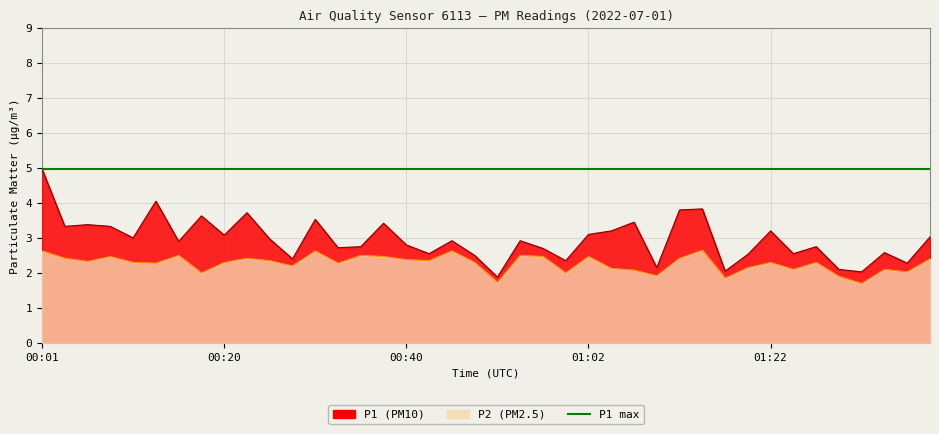

Is the value of P1 at 01:22 greater than the value of P2 at 00:50?

Yes